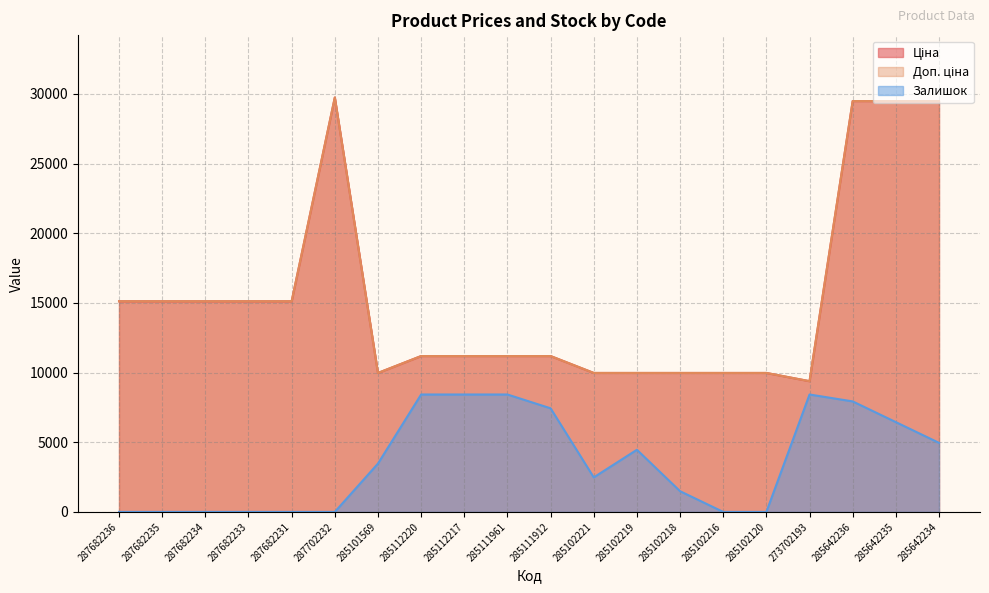

What is the difference between the highest and lowest values at 285112217?

2759.8